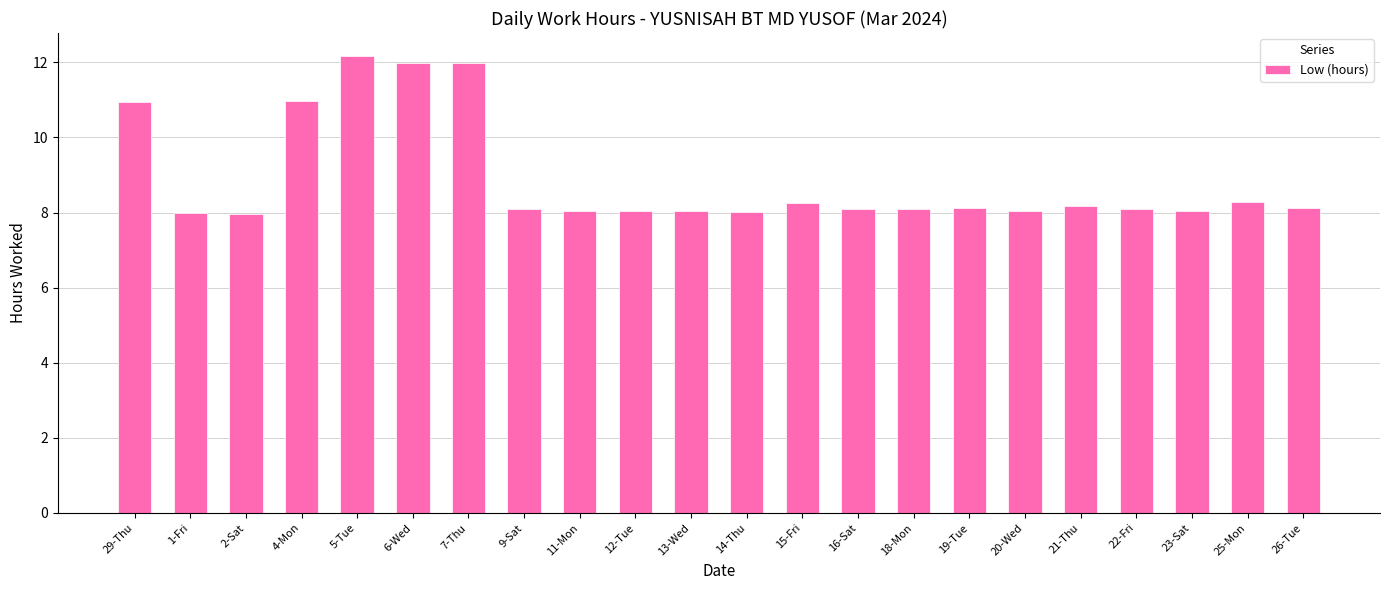

What is the value of the 6th bar from the left?

12.0